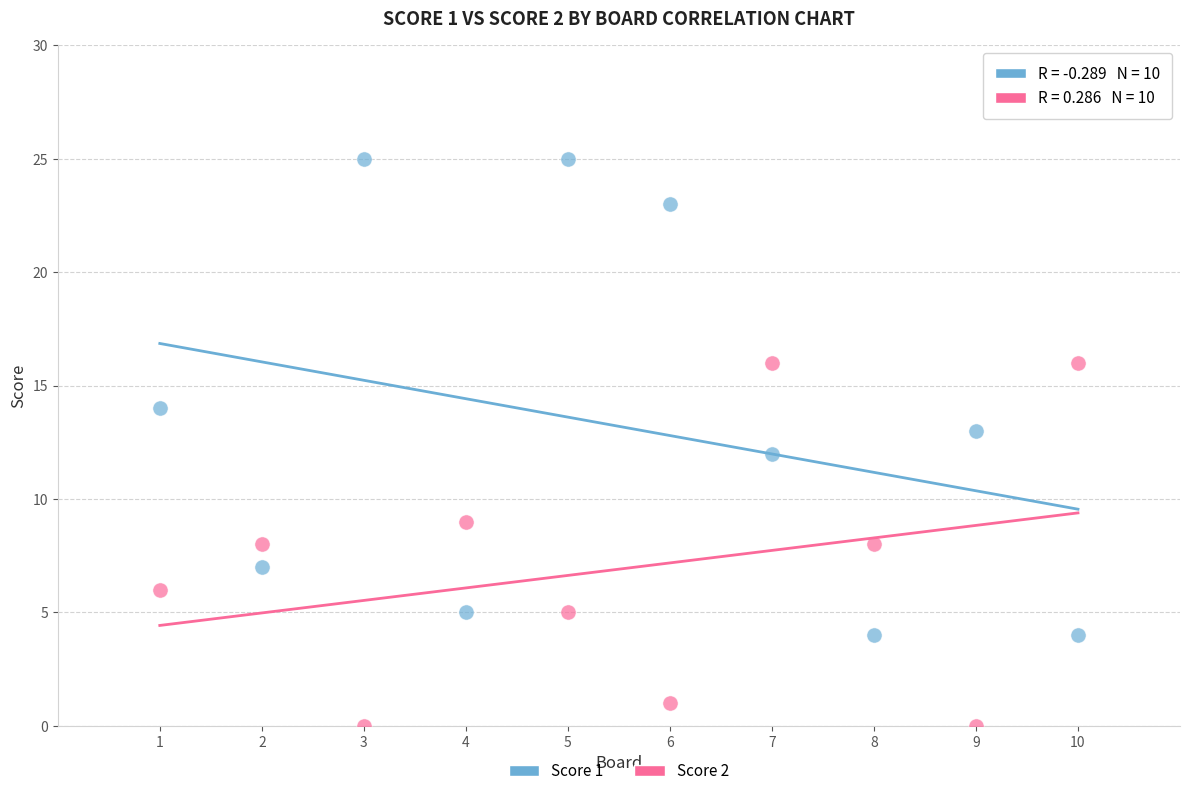

Which series contains the lowest Y value?

Score 2